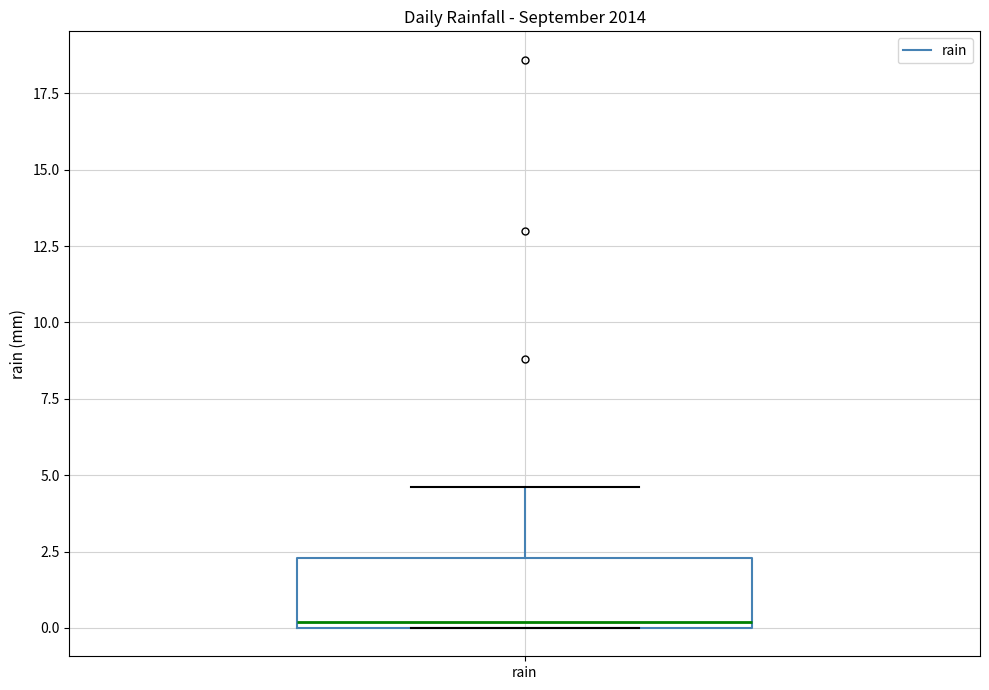

Transcribe this box plot: give where the median line is, the range the box spans, and where the two whiskers end, as read against the y-axis. The values are not printed on the chart, so give them approximately, as read against the axis.

median 0.0 (just above the box's lower edge), box 0.0 to 2.5, whiskers 0.0 to 4.5